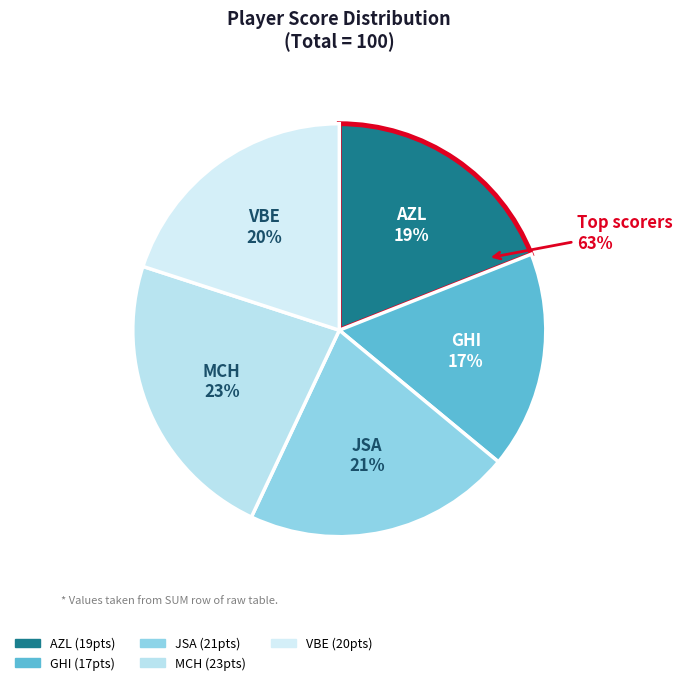

What percentage do GHI and JSA together represent?

38.0%